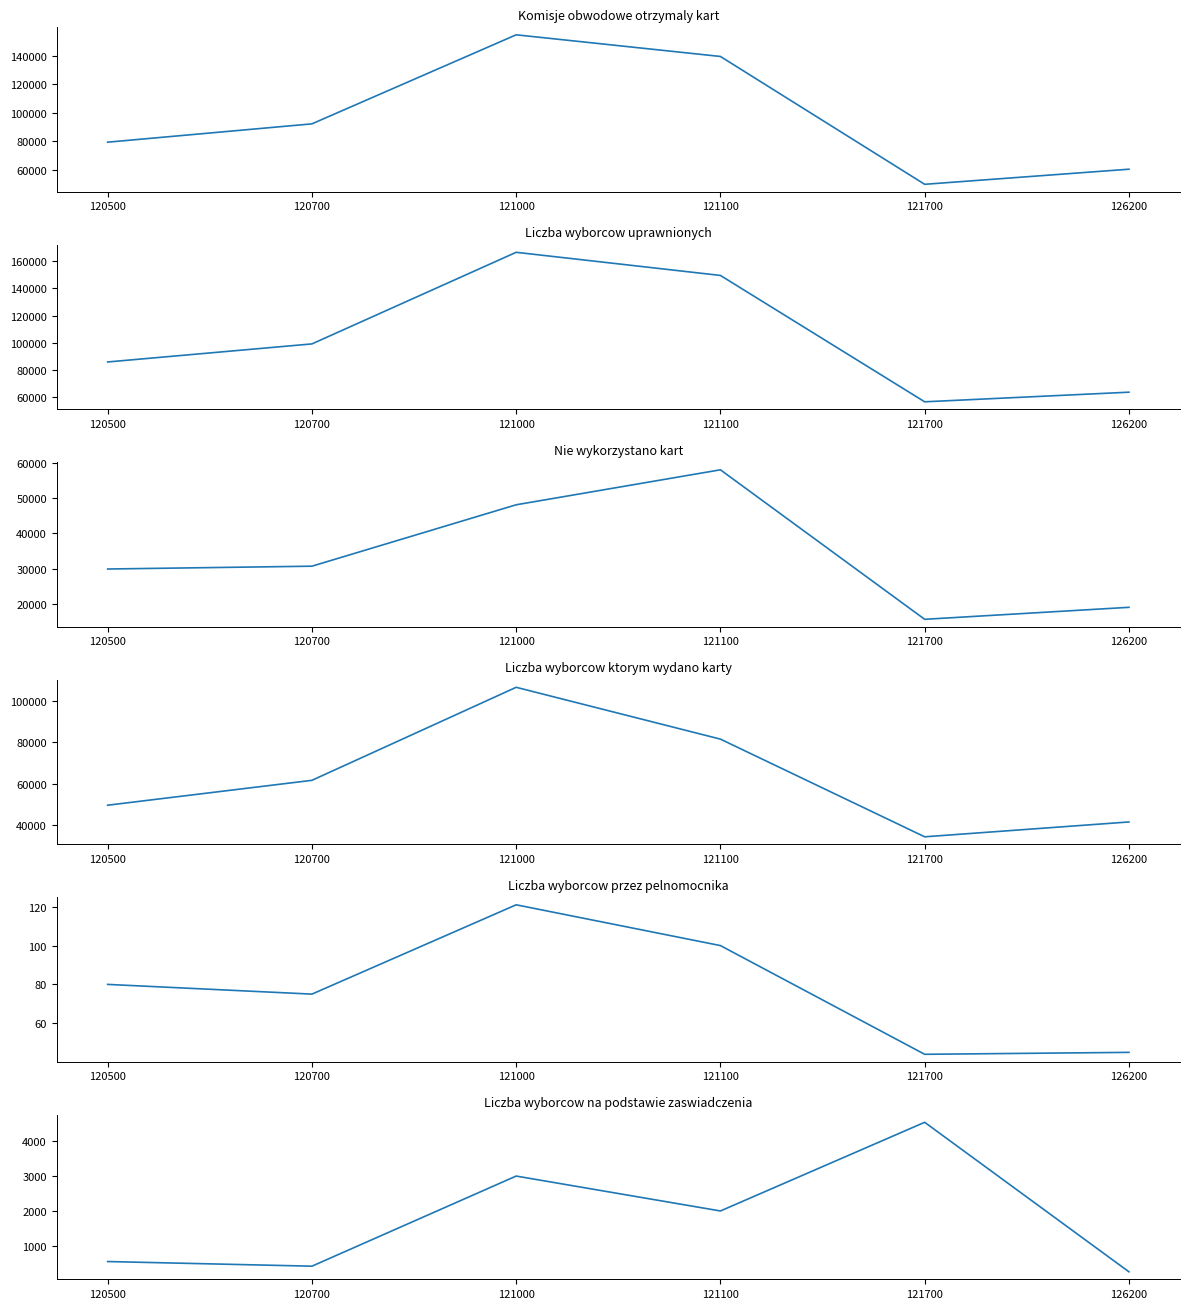

True or false: Nie wykorzystano kart and Liczba wyborcow przez pelnomocnika cross at least once.

False